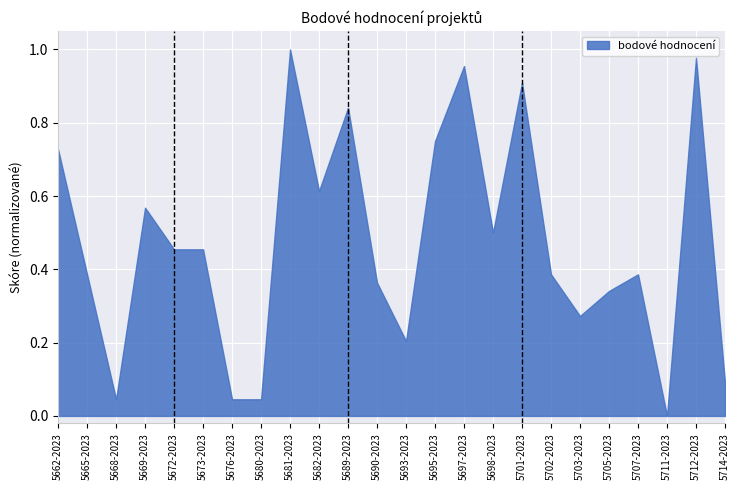

How many lines are shown in the chart?

1